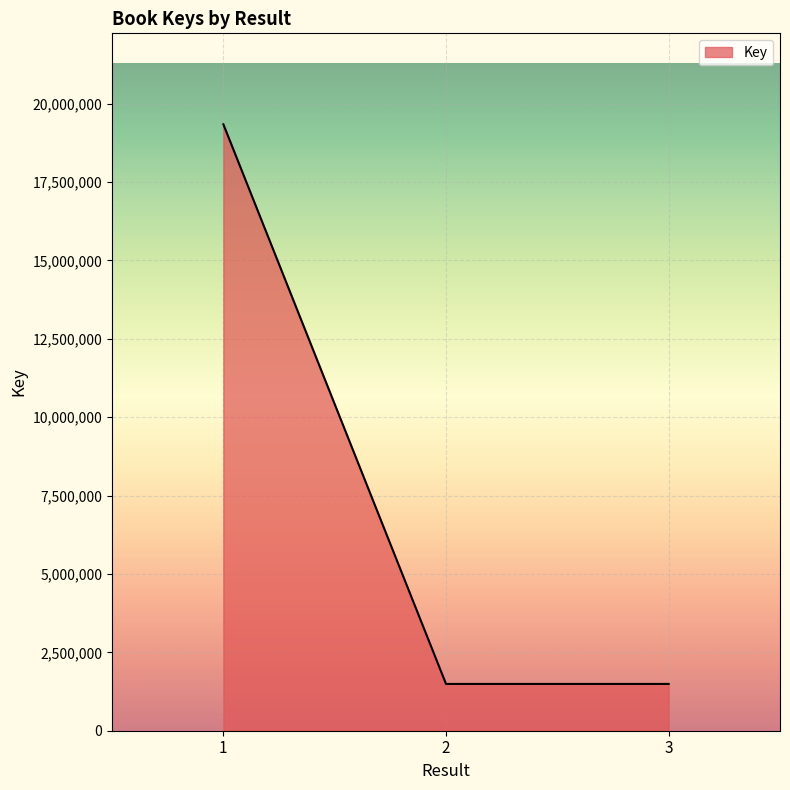

What is the maximum value shown in the chart?

19341325